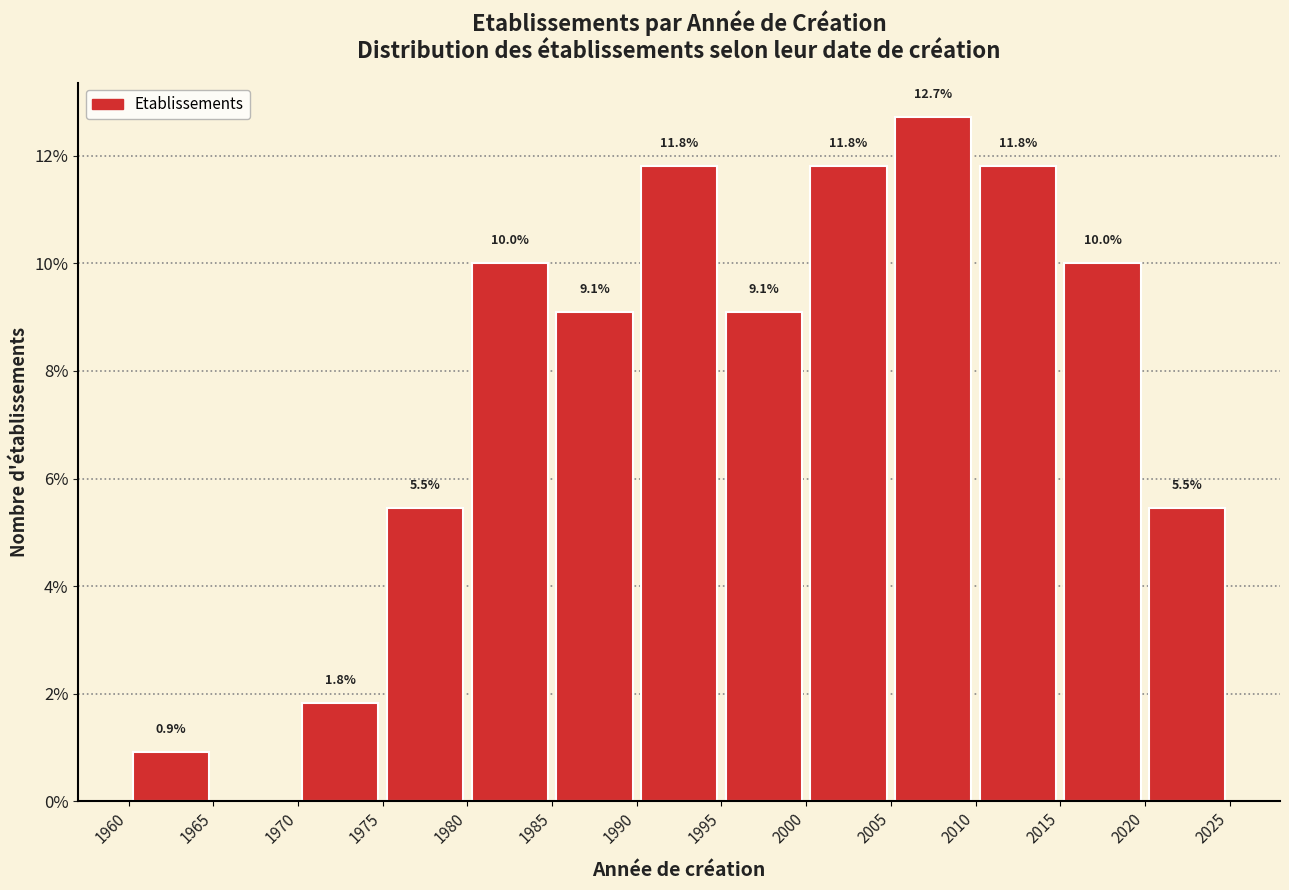

Which range on the x-axis has the tallest bar?

2005 to 2010